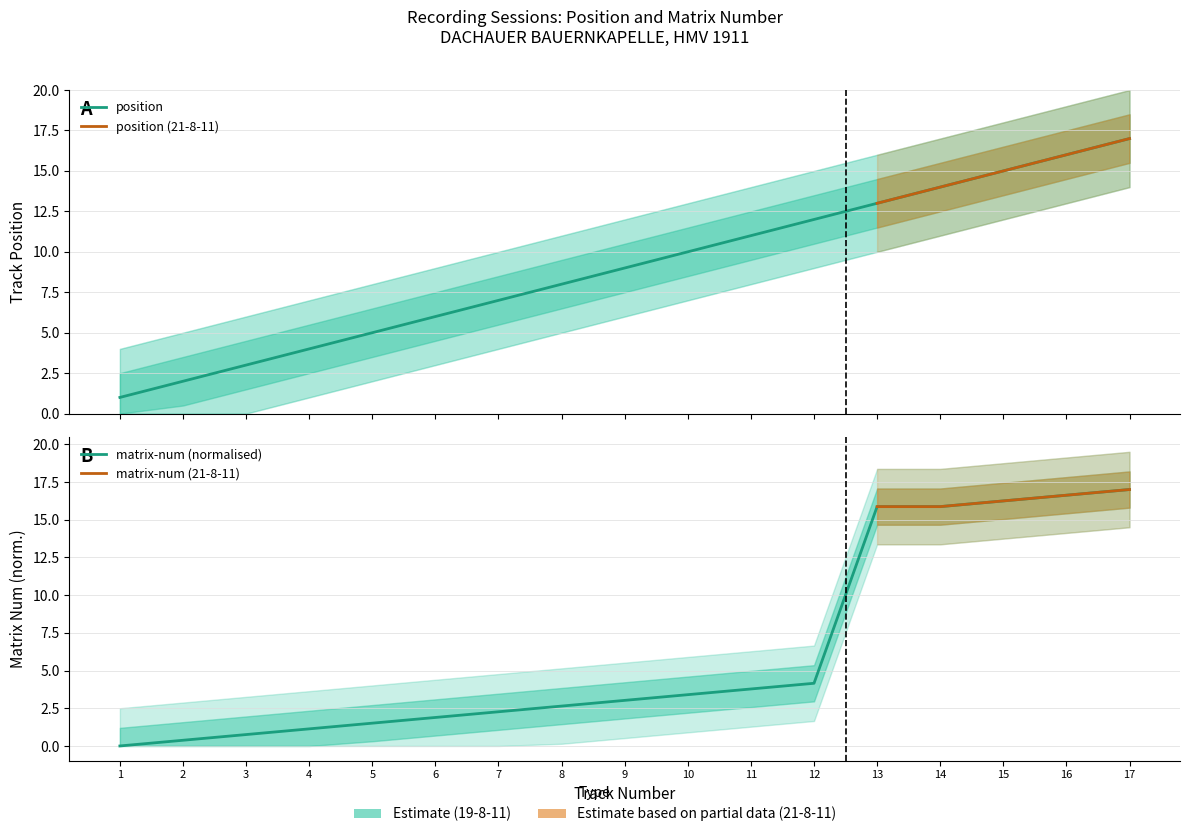

At 1, list the series in order from smallest to largest.

matrix-num, position